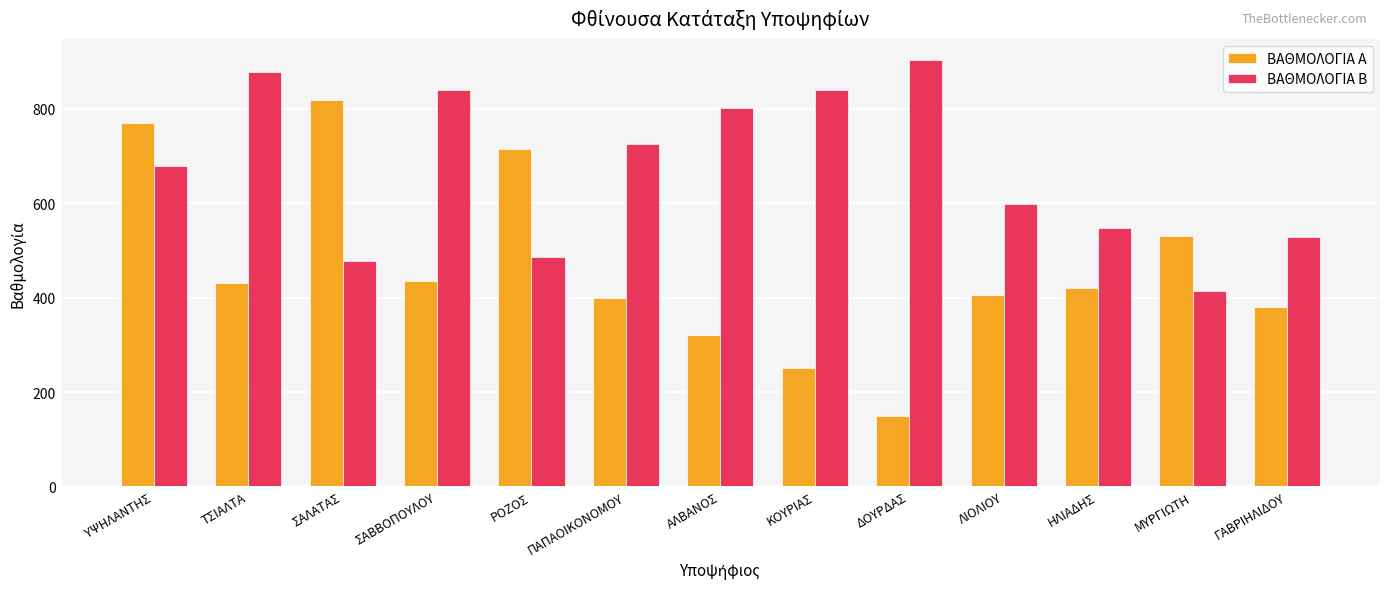

Between ΡΟΖΟΣ and ΔΟΥΡΔΑΣ, which series saw the biggest shift?

ΒΑΘΜΟΛΟΓΙΑ Α